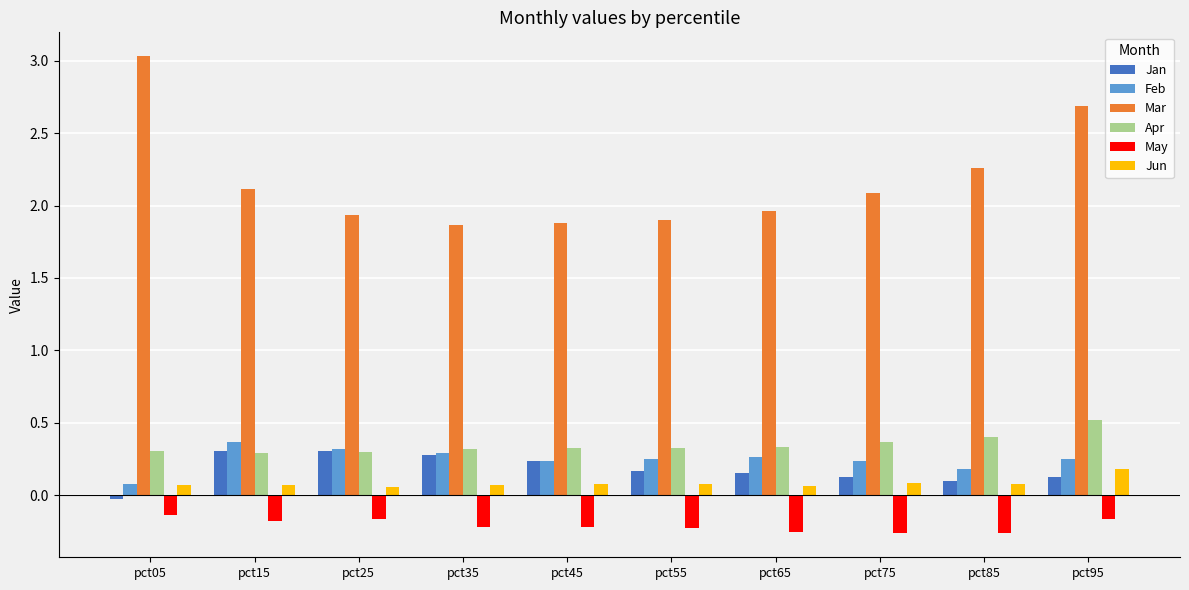

Is the value of May at pct25 greater than the value of Jun at pct75?

No